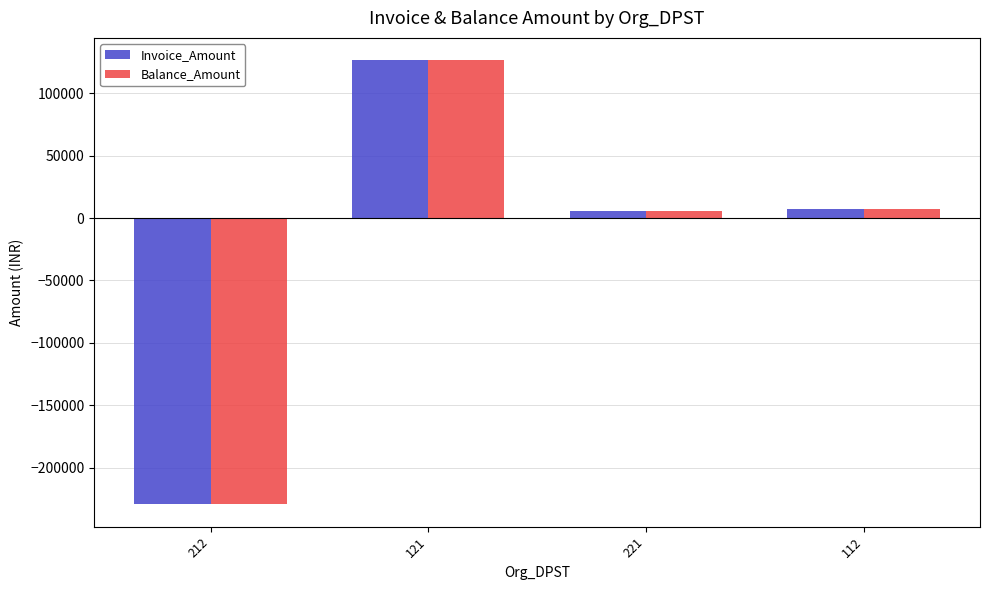

Read the Balance_Amount value at 221.

5452.0